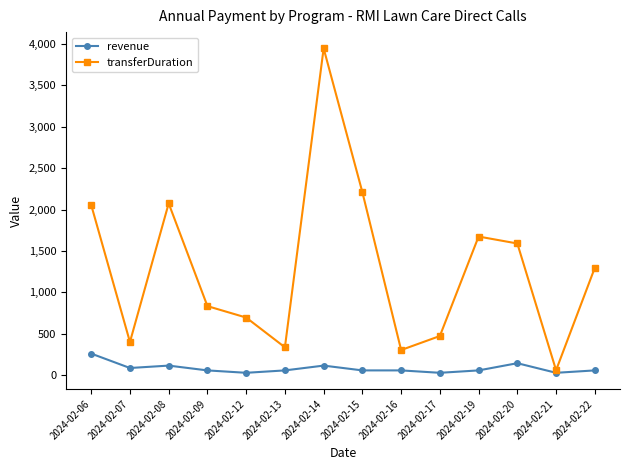

At how many categories does at least one series exceed 3423?

1